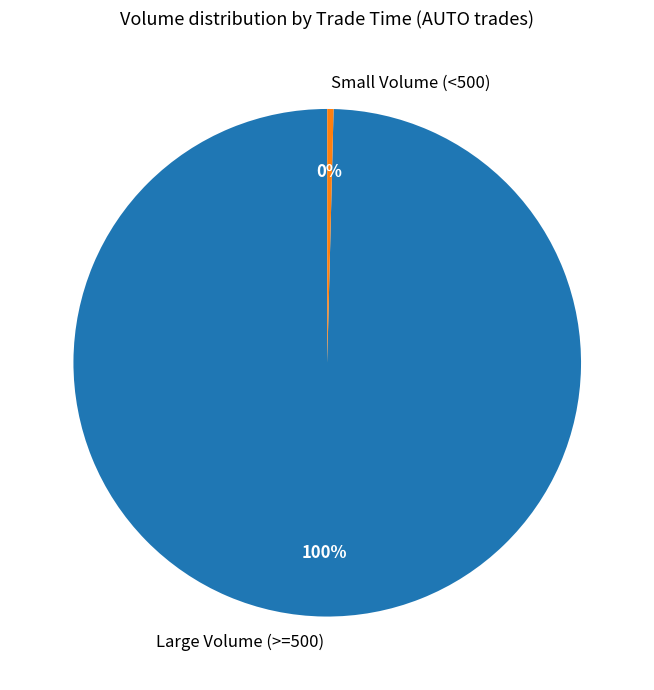

Does any single category account for the majority?

Yes